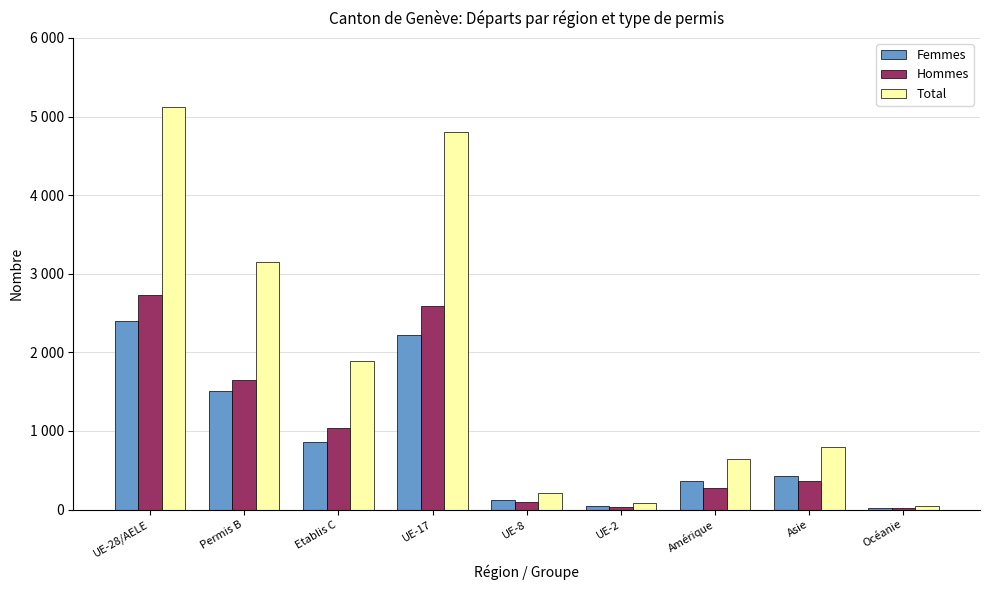

What is the approximate value of Hommes at UE-8?

91